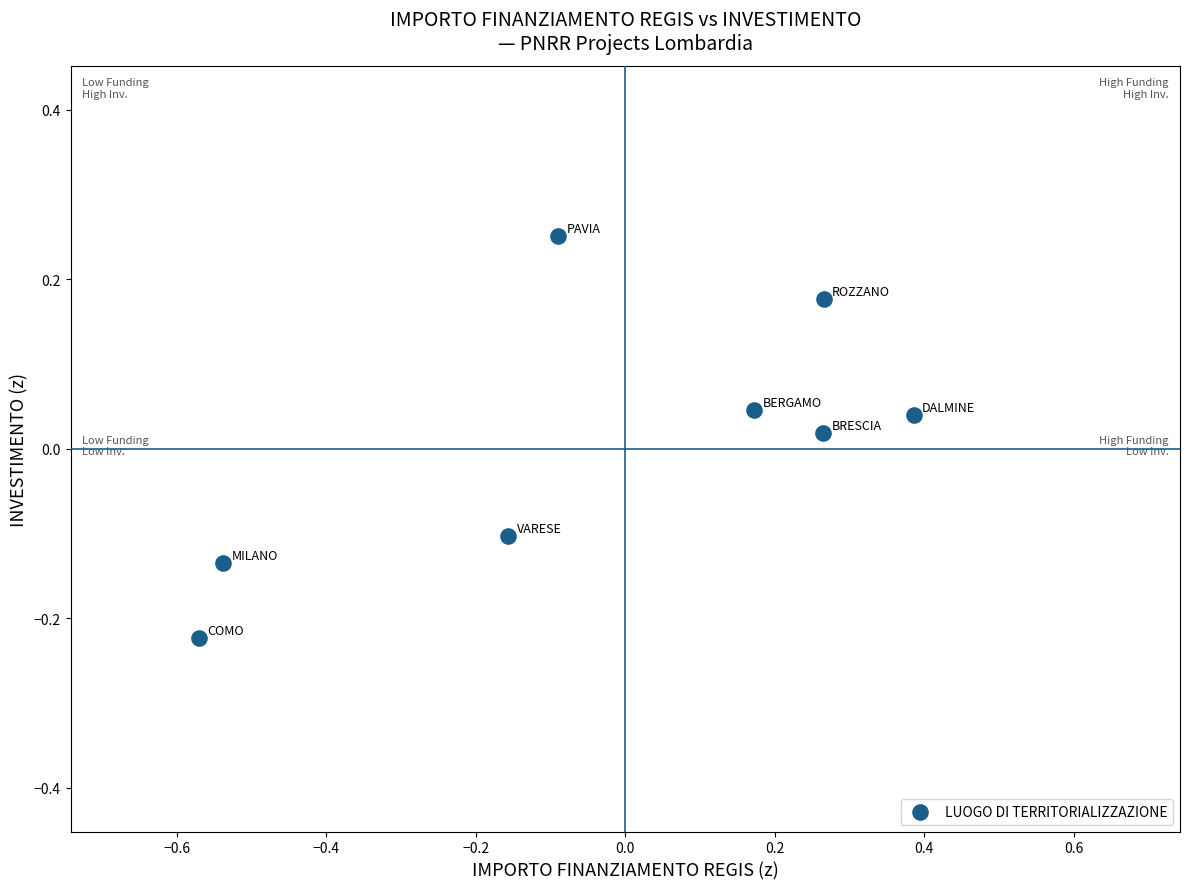

What is the range of X values (max minus min)?

1.0